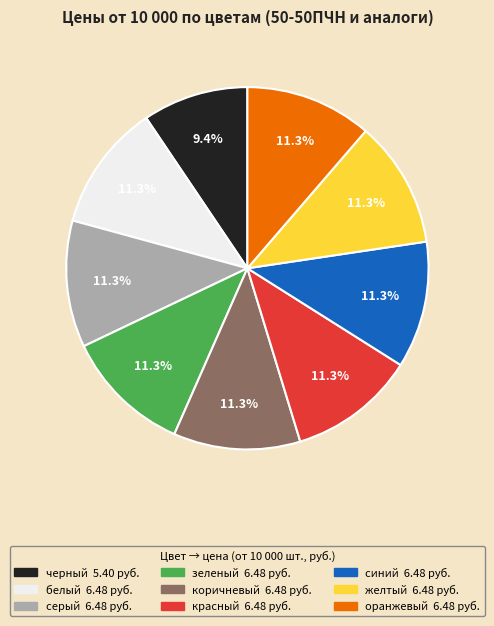

To the nearest percent, what percentage of the pie is серый?

11%